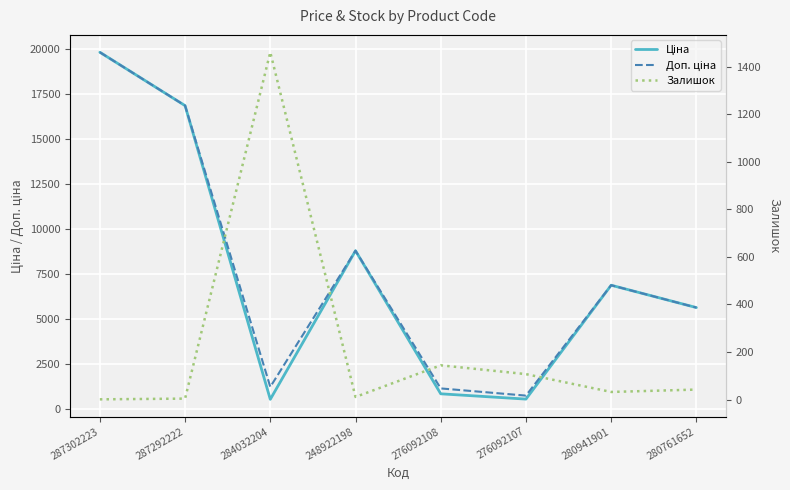

How many categories are shown in the chart?

8